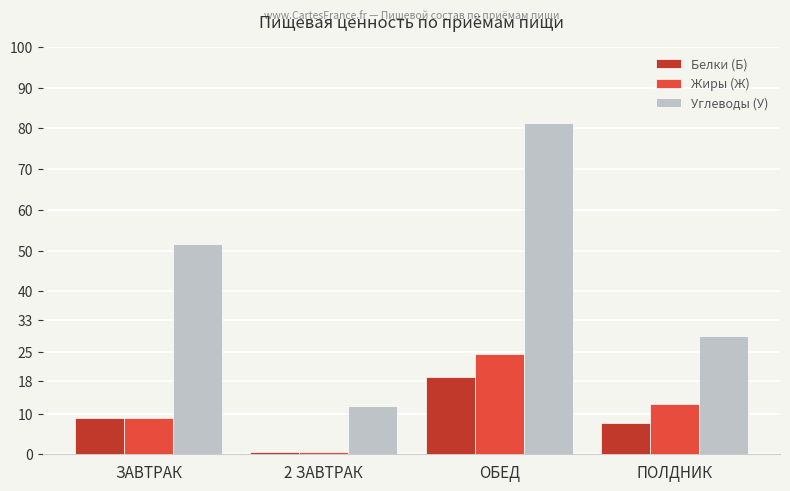

The value of Белки (Б) at 2 ЗАВТРАК is 0.5. True or false?

True